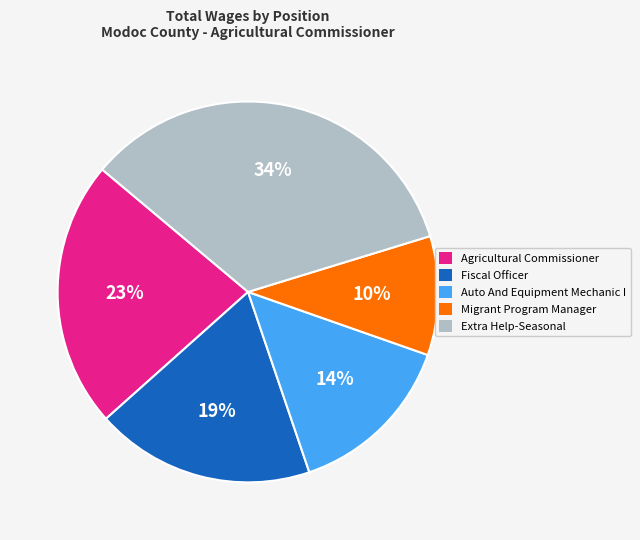

What is the ratio of the value at Agricultural Commissioner to the value at Fiscal Officer?

1.2